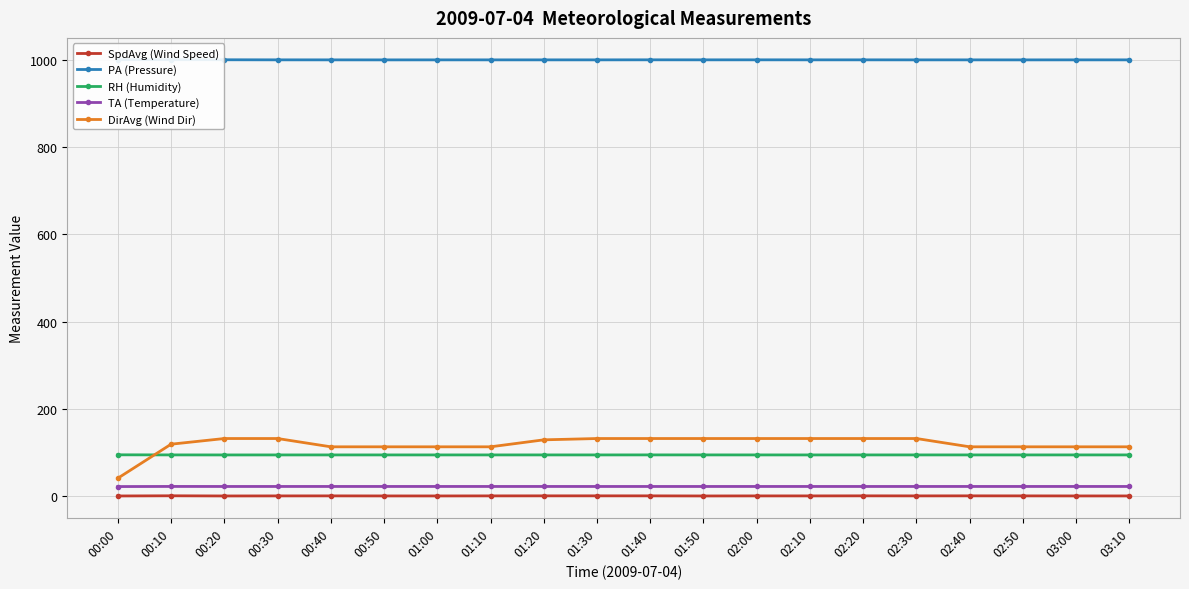

What is the label of the 16th point from the right?

00:40